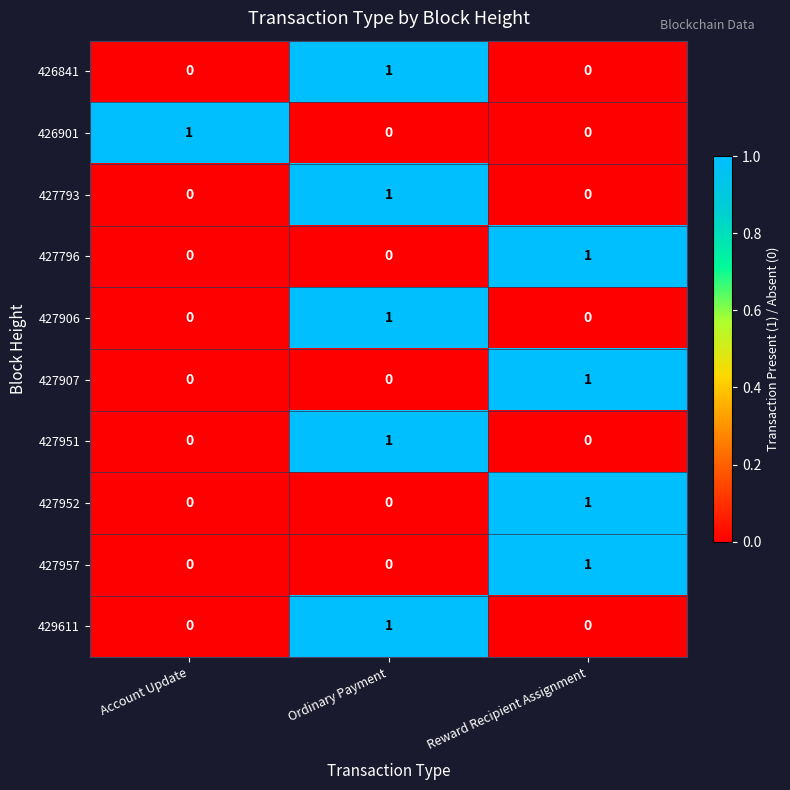

What is the total value across all series at Ordinary Payment?

5